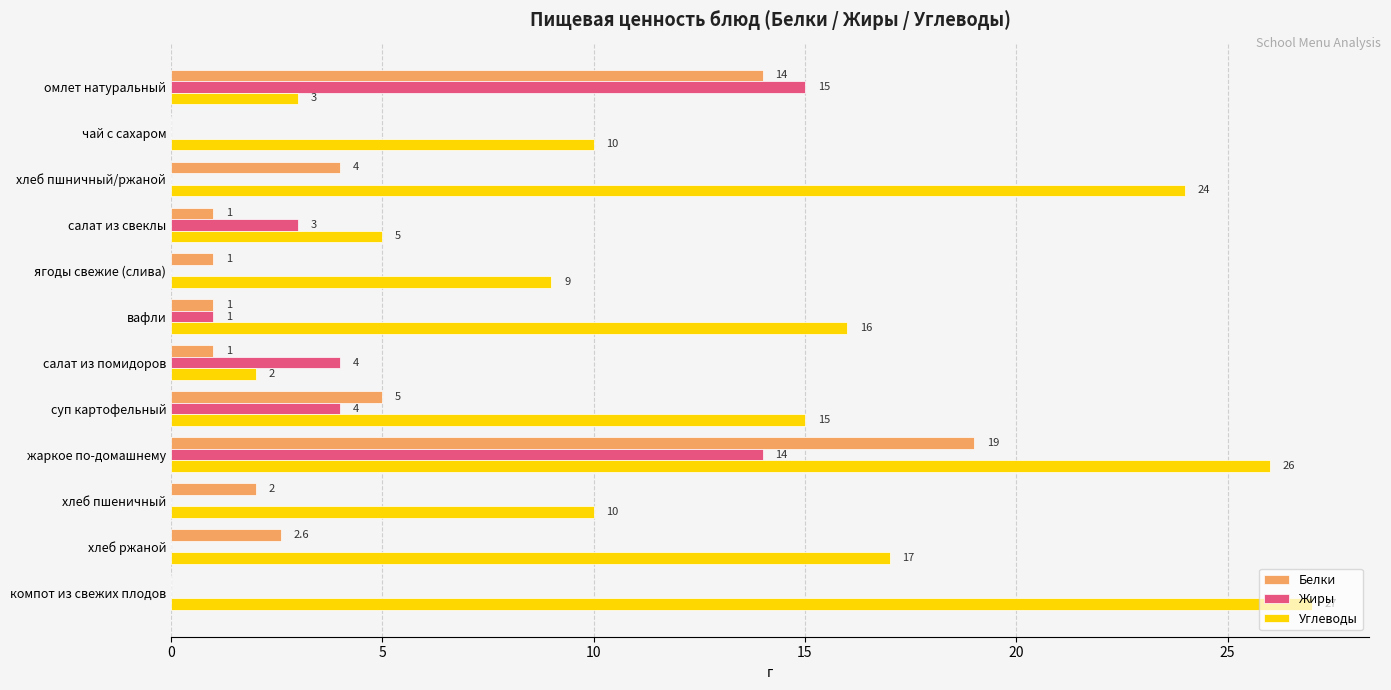

What are all the series names shown in the legend?

Белки, Жиры, Углеводы